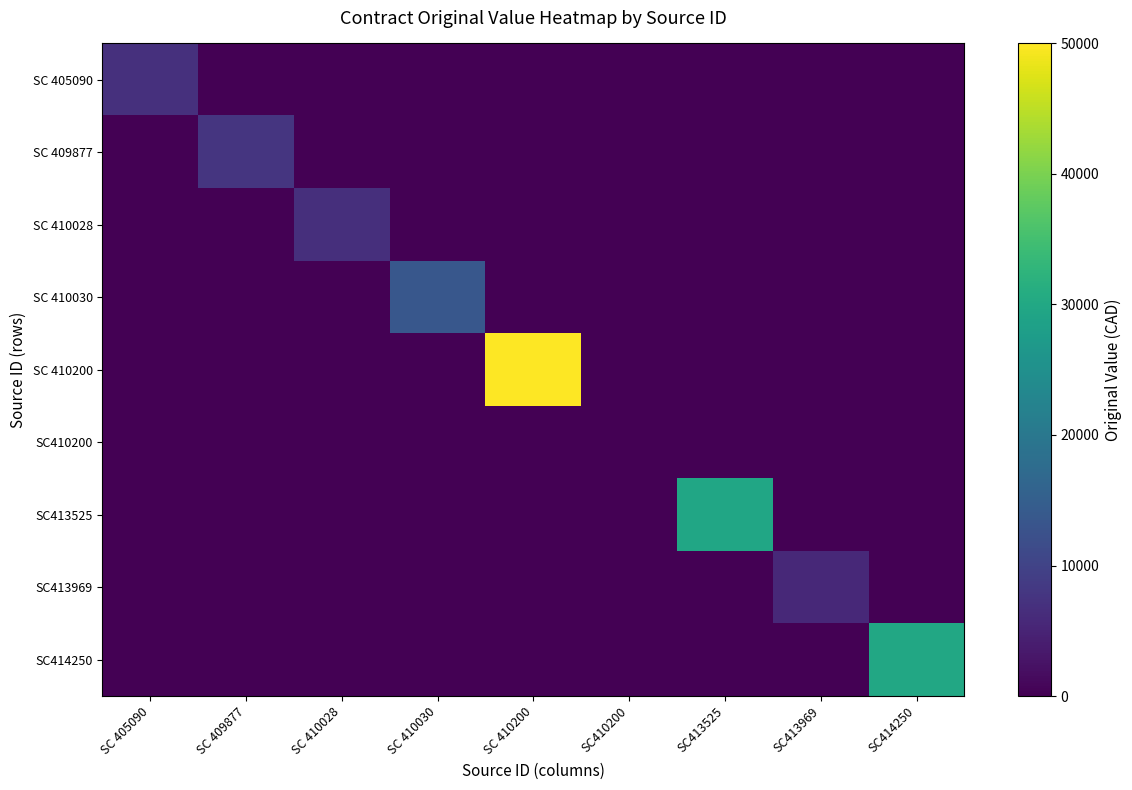

Reading left to right, transcribe all the data shown in this chart.

SC 405090: SC 405090=7000	SC 409877=0	SC 410028=0	SC 410030=0	SC 410200=0	SC410200=0	SC413525=0	SC413969=0	SC414250=0
SC 409877: SC 405090=0	SC 409877=7700	SC 410028=0	SC 410030=0	SC 410200=0	SC410200=0	SC413525=0	SC413969=0	SC414250=0
SC 410028: SC 405090=0	SC 409877=0	SC 410028=6824	SC 410030=0	SC 410200=0	SC410200=0	SC413525=0	SC413969=0	SC414250=0
SC 410030: SC 405090=0	SC 409877=0	SC 410028=0	SC 410030=13600	SC 410200=0	SC410200=0	SC413525=0	SC413969=0	SC414250=0
SC 410200: SC 405090=0	SC 409877=0	SC 410028=0	SC 410030=0	SC 410200=50000	SC410200=0	SC413525=0	SC413969=0	SC414250=0
SC410200: SC 405090=0	SC 409877=0	SC 410028=0	SC 410030=0	SC 410200=0	SC410200=0	SC413525=0	SC413969=0	SC414250=0
SC413525: SC 405090=0	SC 409877=0	SC 410028=0	SC 410030=0	SC 410200=0	SC410200=0	SC413525=29600	SC413969=0	SC414250=0
SC413969: SC 405090=0	SC 409877=0	SC 410028=0	SC 410030=0	SC 410200=0	SC410200=0	SC413525=0	SC413969=5670	SC414250=0
SC414250: SC 405090=0	SC 409877=0	SC 410028=0	SC 410030=0	SC 410200=0	SC410200=0	SC413525=0	SC413969=0	SC414250=30000